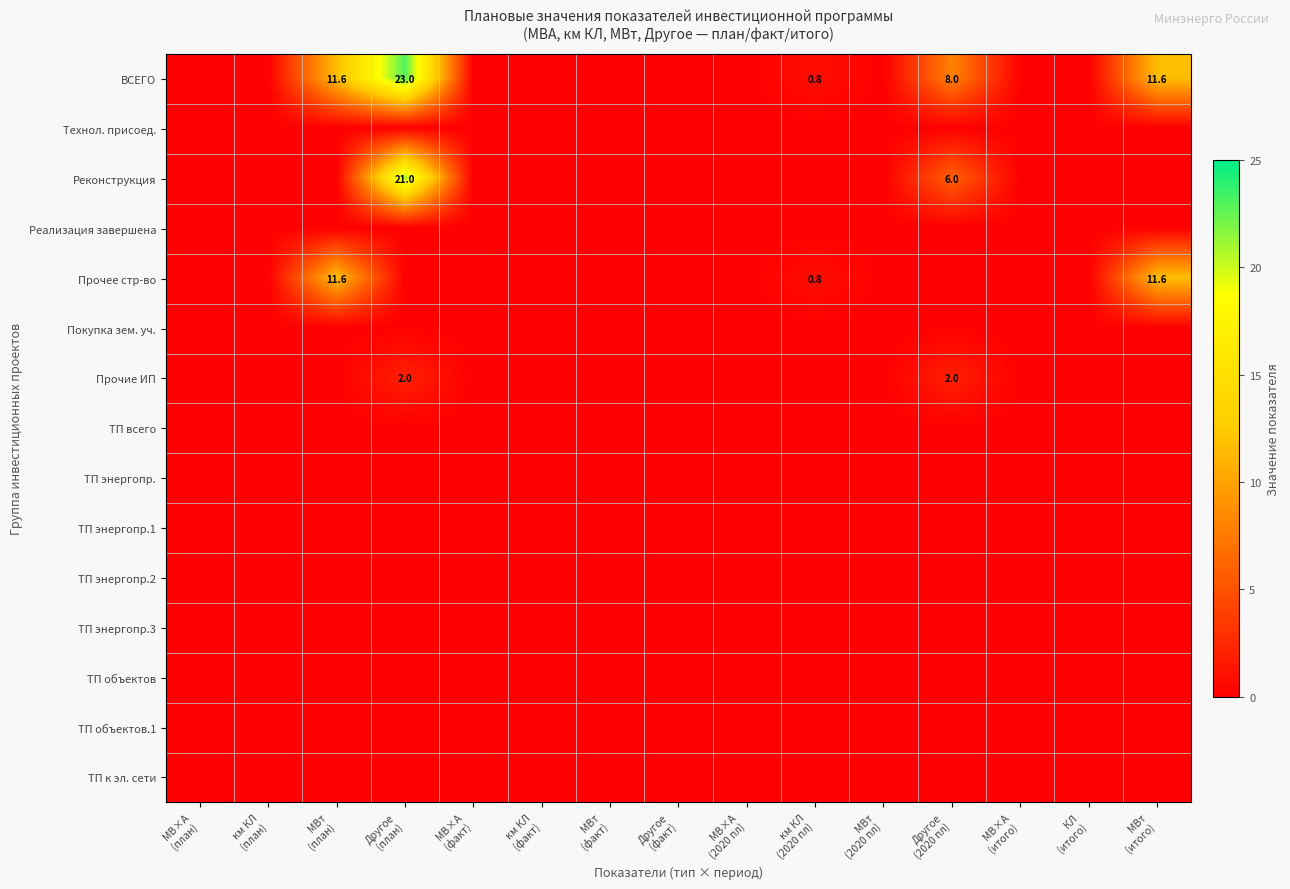

The Реализация завершена series shows 0.0 at Другое (2020 пл). True or false?

True